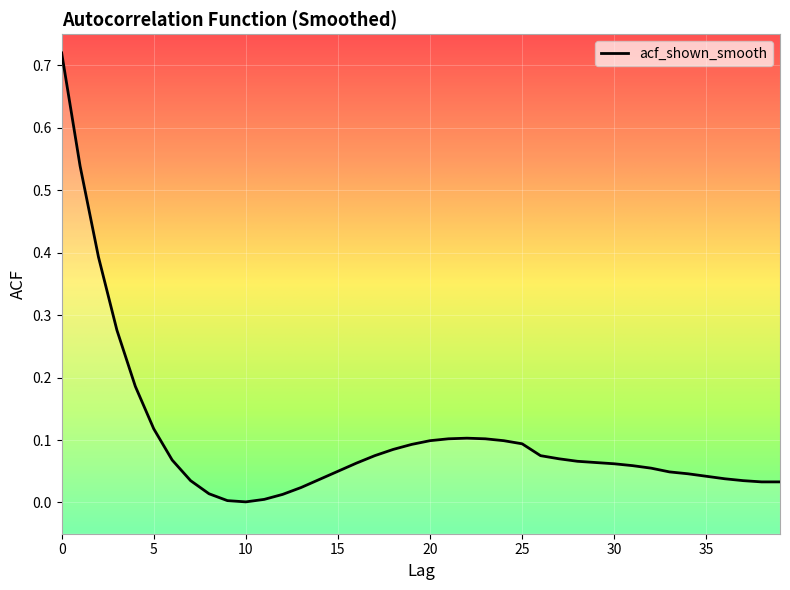

Which category has the lowest value across all series?

10